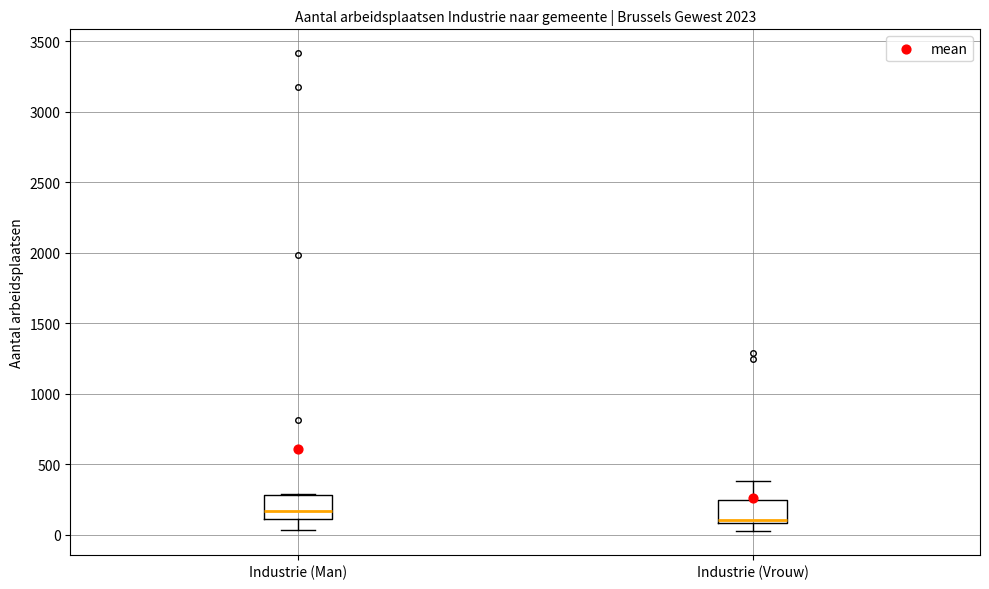

Where is the lower edge of the box for Industrie (Vrouw) on the y-axis? The values are not printed on the chart, so give them approximately, as read against the axis.

100